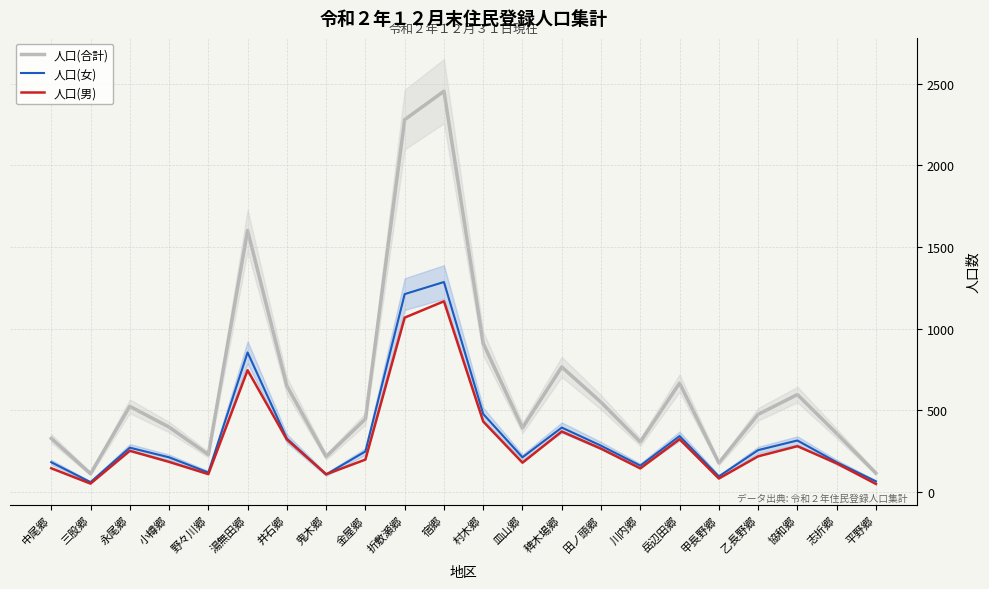

How many data points in 人口(合計) are less than 476?

11